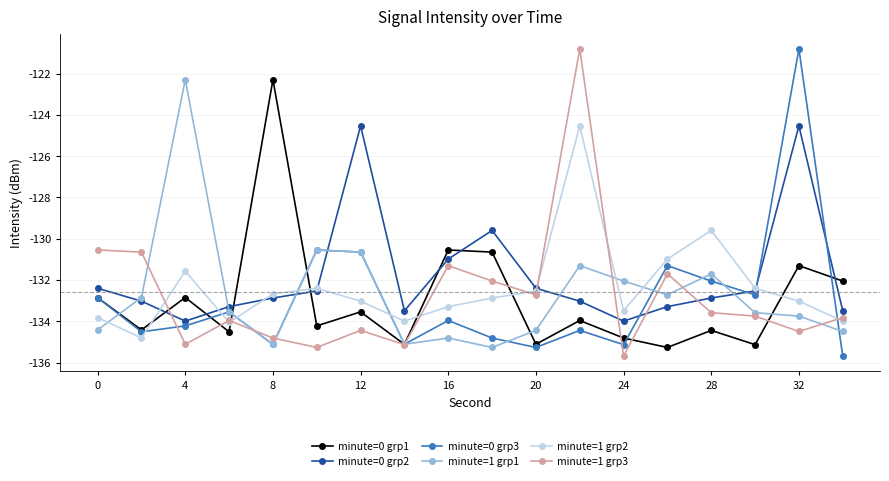

What is the difference between the maximum and minimum values in the minute=0 grp3 series?

14.9